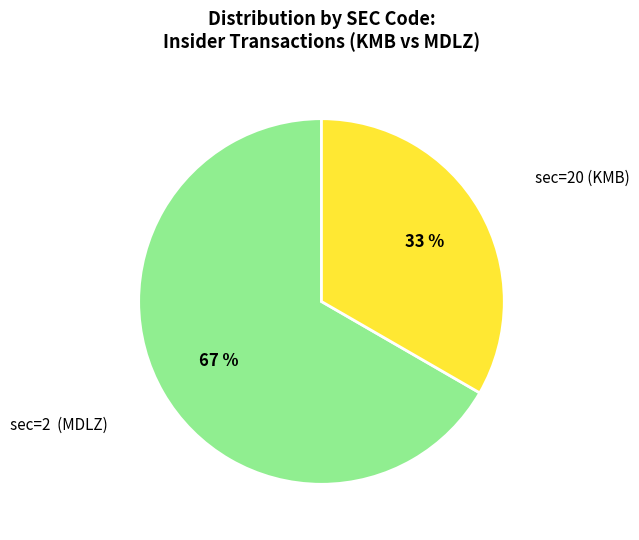

Which slice is the smallest?

sec=20 (KMB)